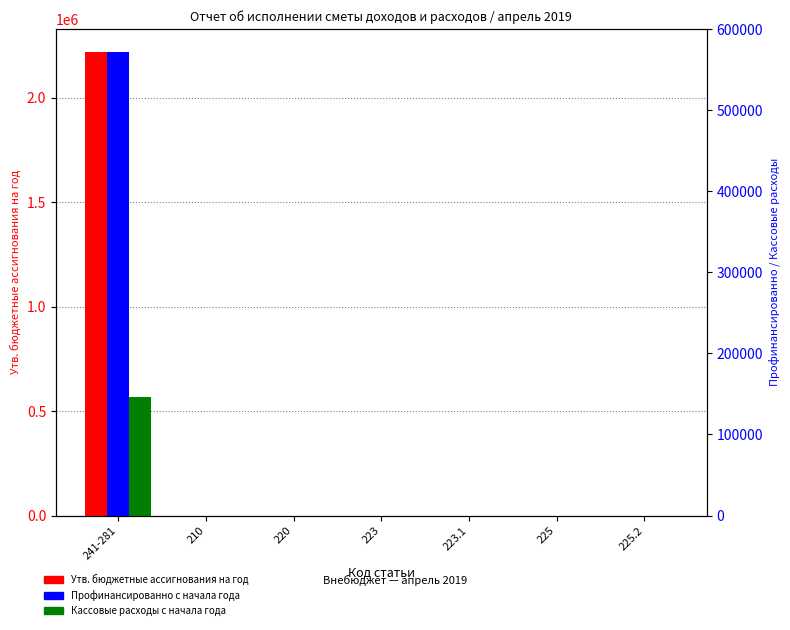

How many values in Утв. бюджетные ассигнования на год are above zero?

1